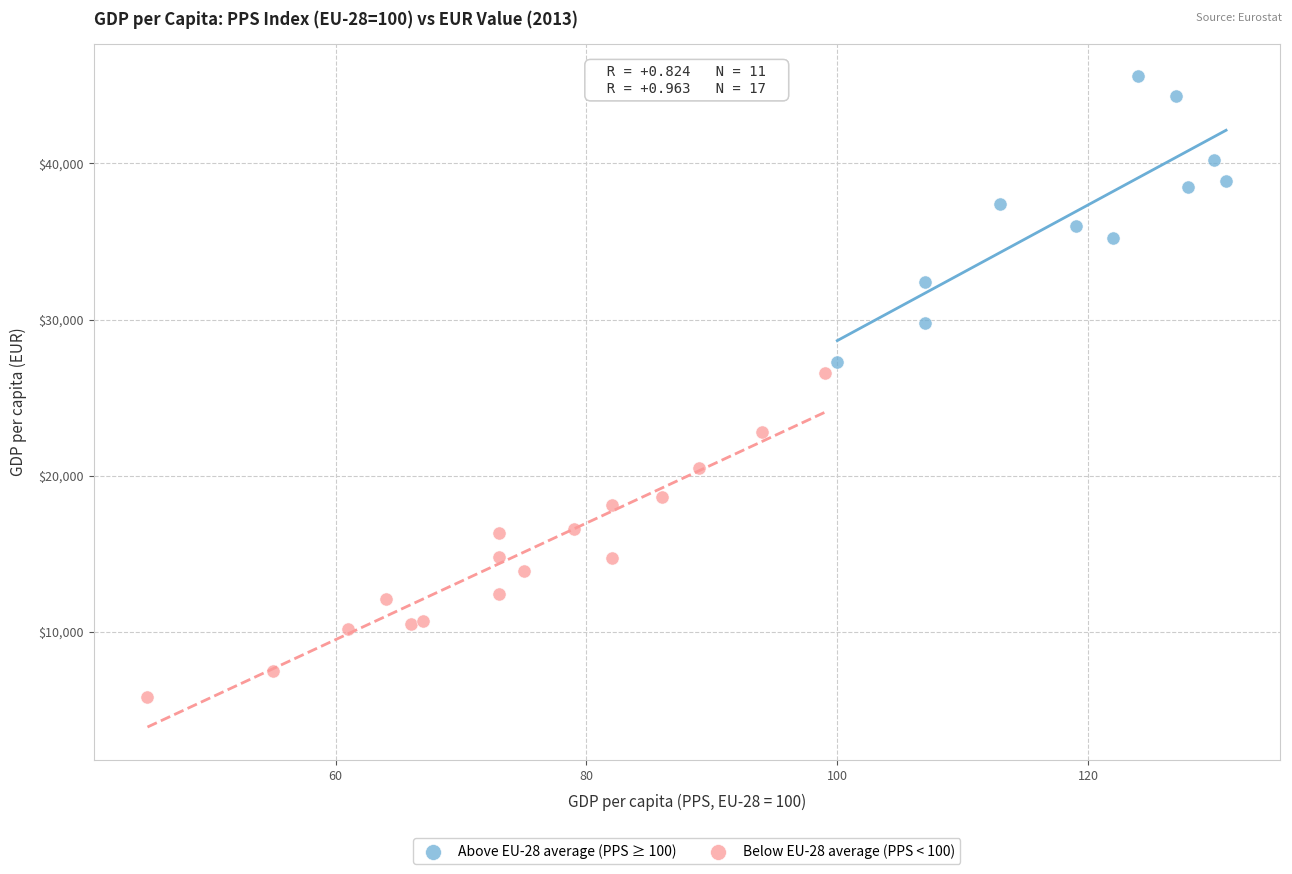

Which series reaches the minimum Y coordinate?

Below EU-28 average (PPS < 100)